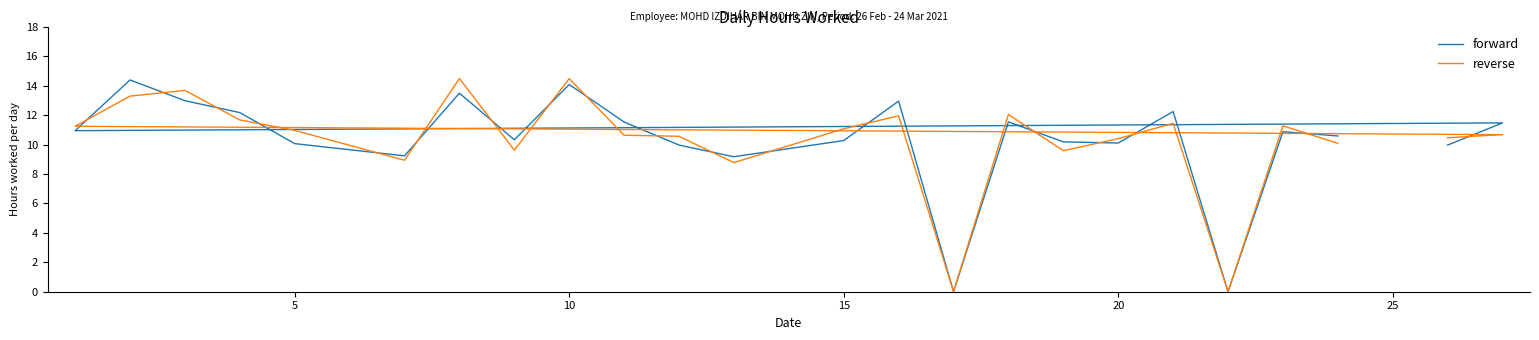

Between 25 and 8, which series saw the biggest shift?

reverse